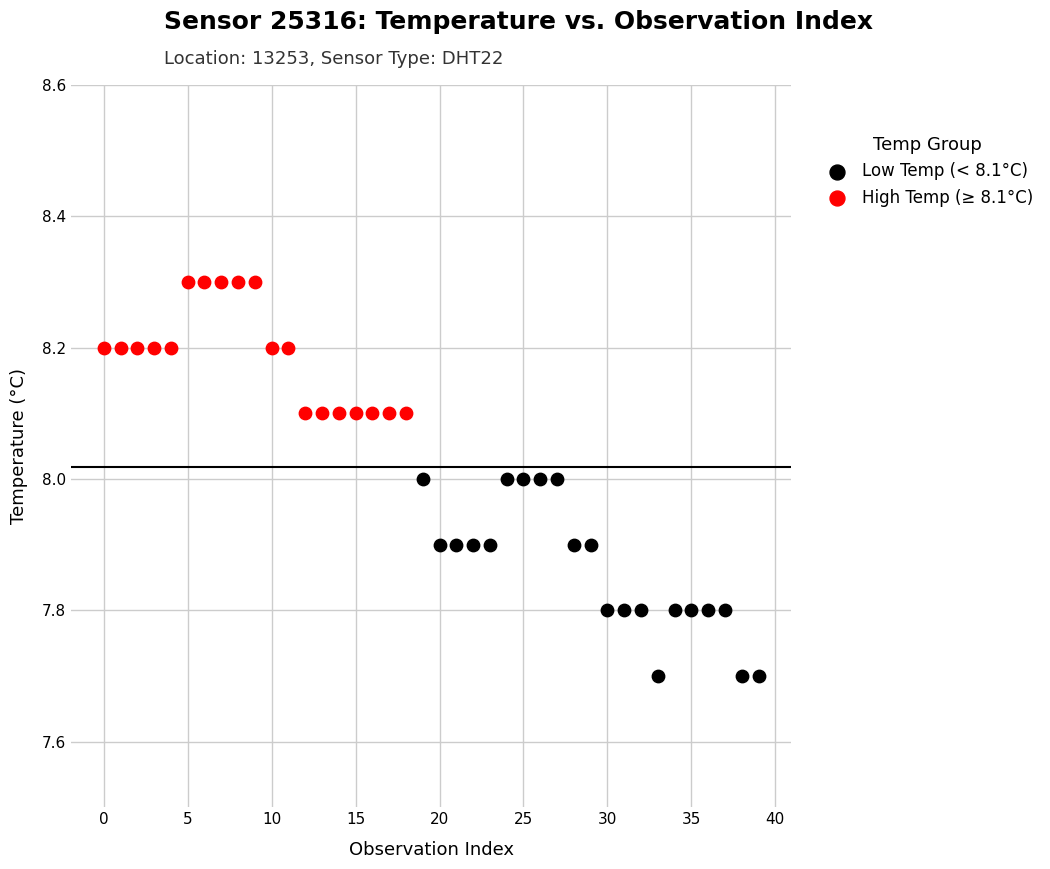

Which series reaches the maximum Y coordinate?

High Temp (≥ 8.1°C)